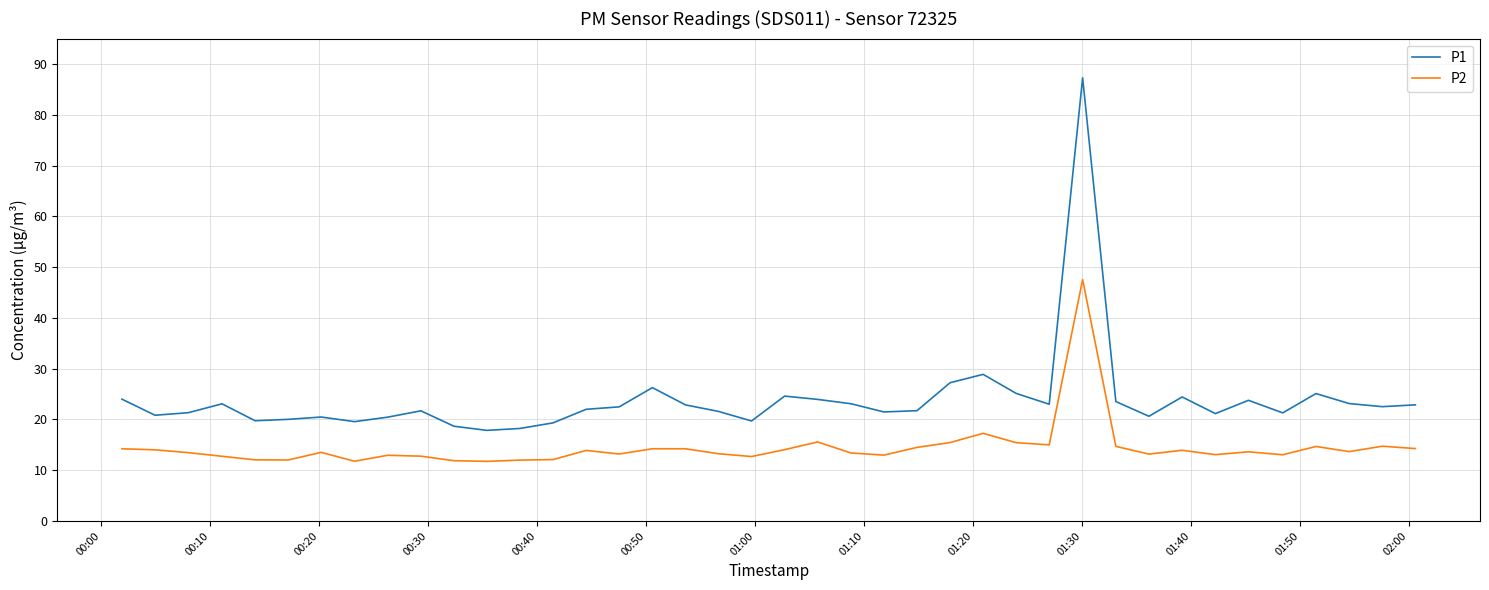

What is the minimum value for P2?

11.8